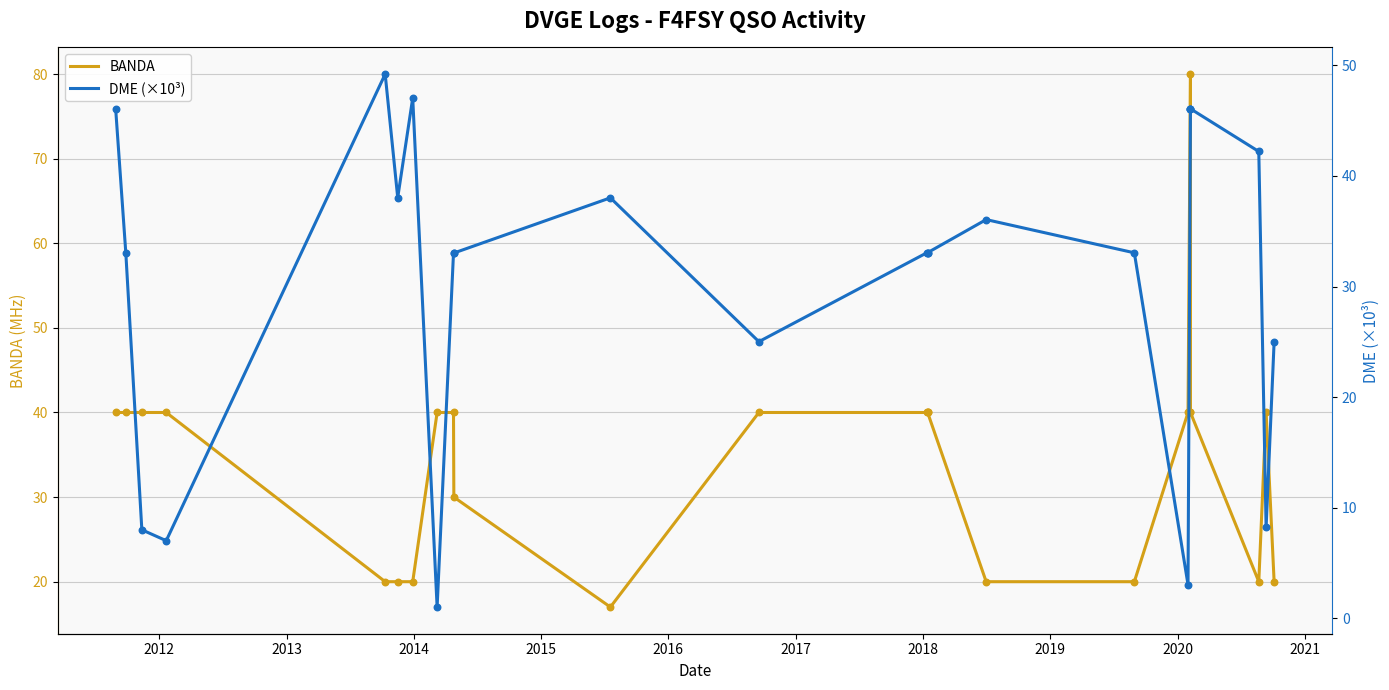

Which series has the largest Y range (max minus min)?

BANDA